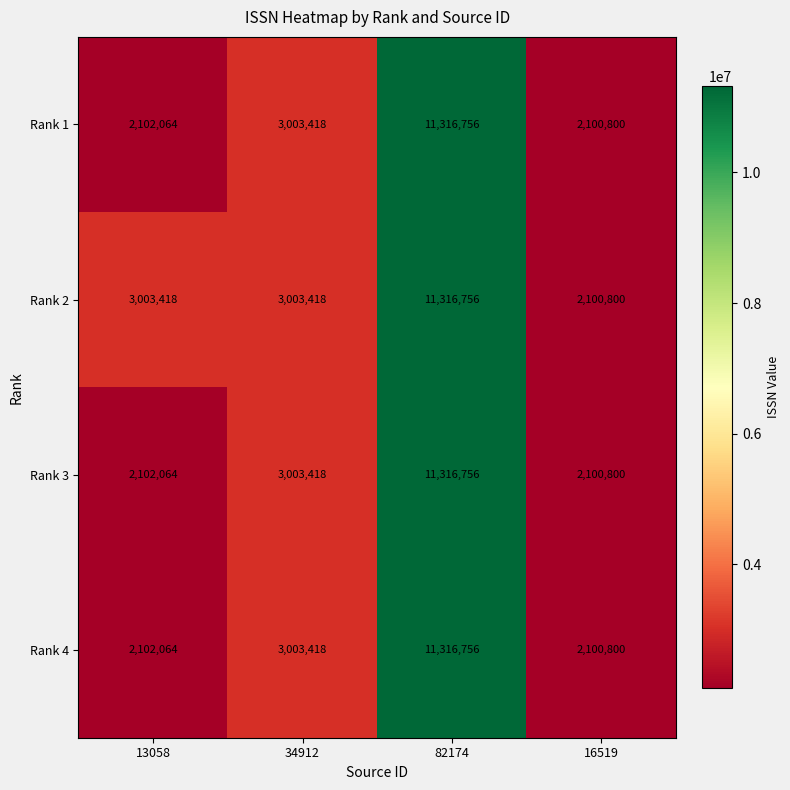

What is the sum of the Rank 4 values at 16519 and 82174?

13417556